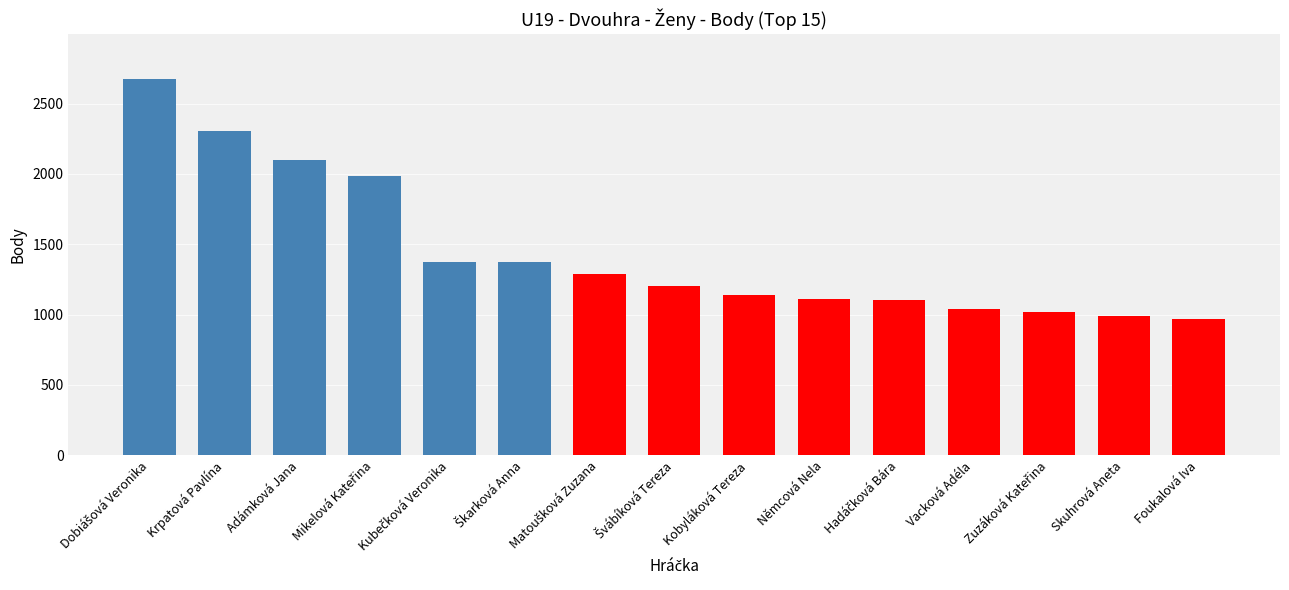

What is the value of the 9th bar from the left?

1136